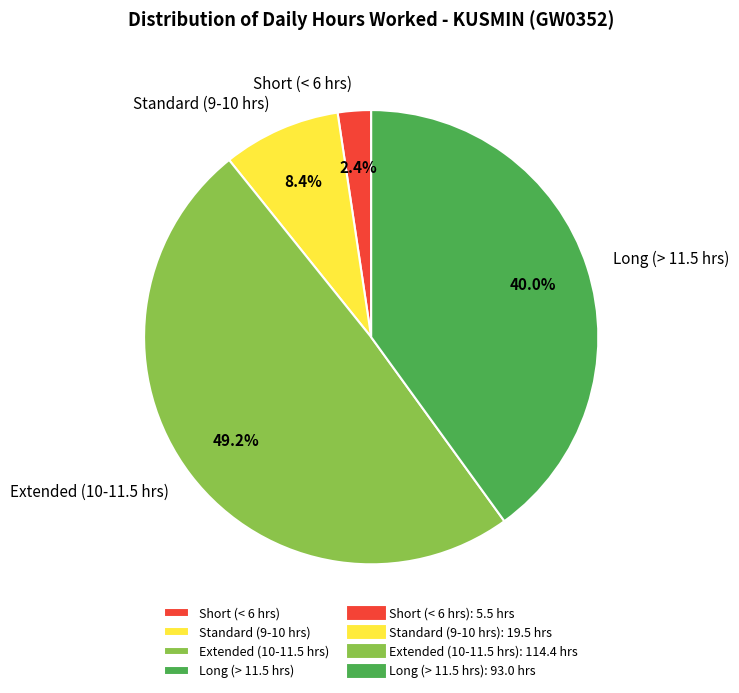

What portion of the pie excludes Extended (10-11.5 hrs)?

50.8%